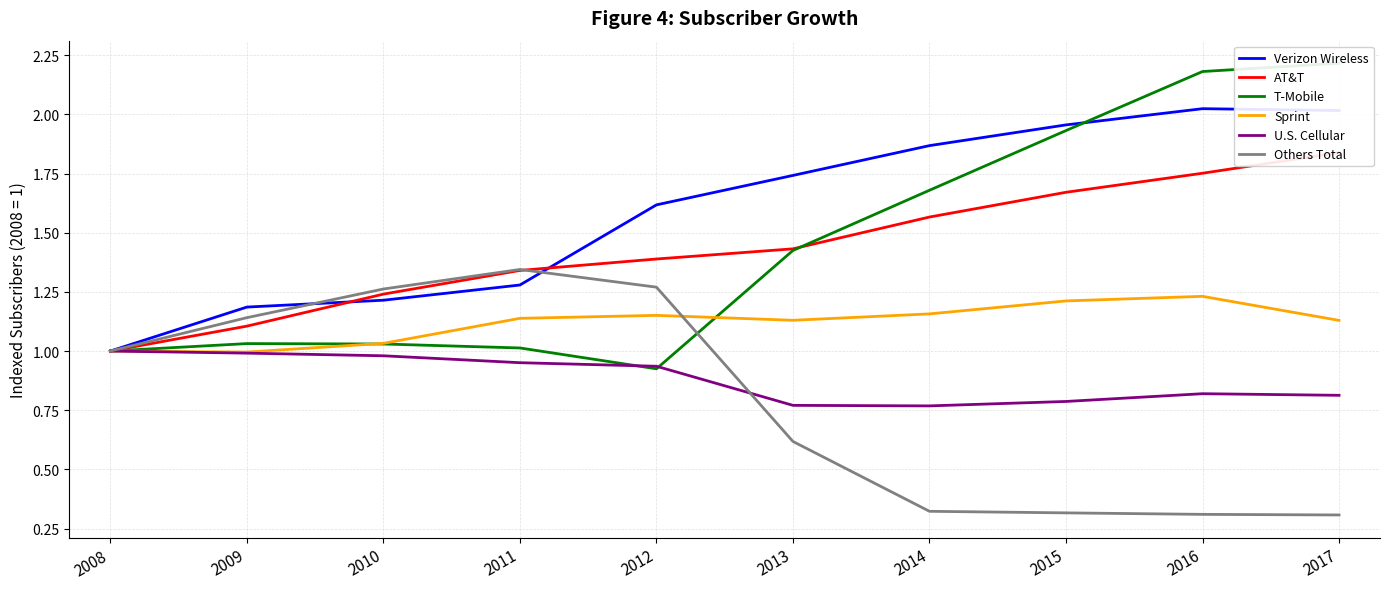

Count the number of categories in the chart.

10